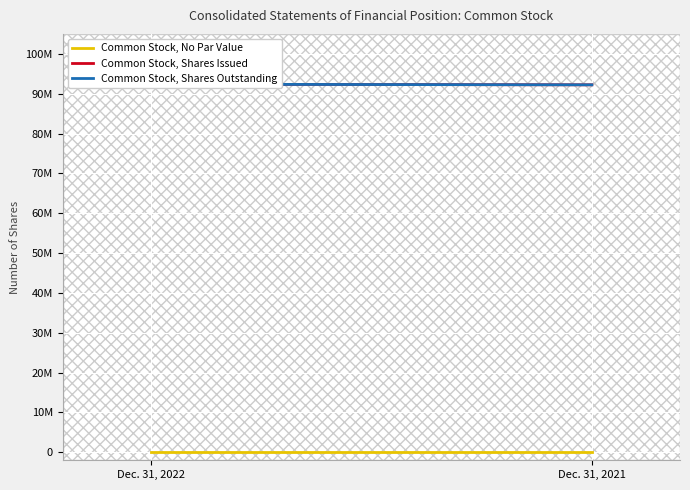

What is the sum of all Common Stock, Shares Issued values?

184582299